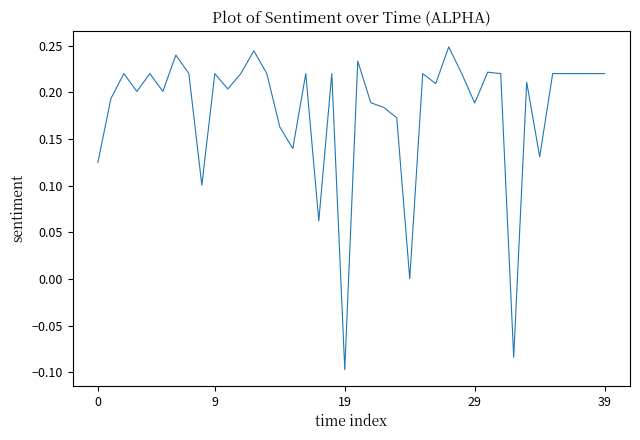

What is the difference between the maximum and minimum values?

0.3